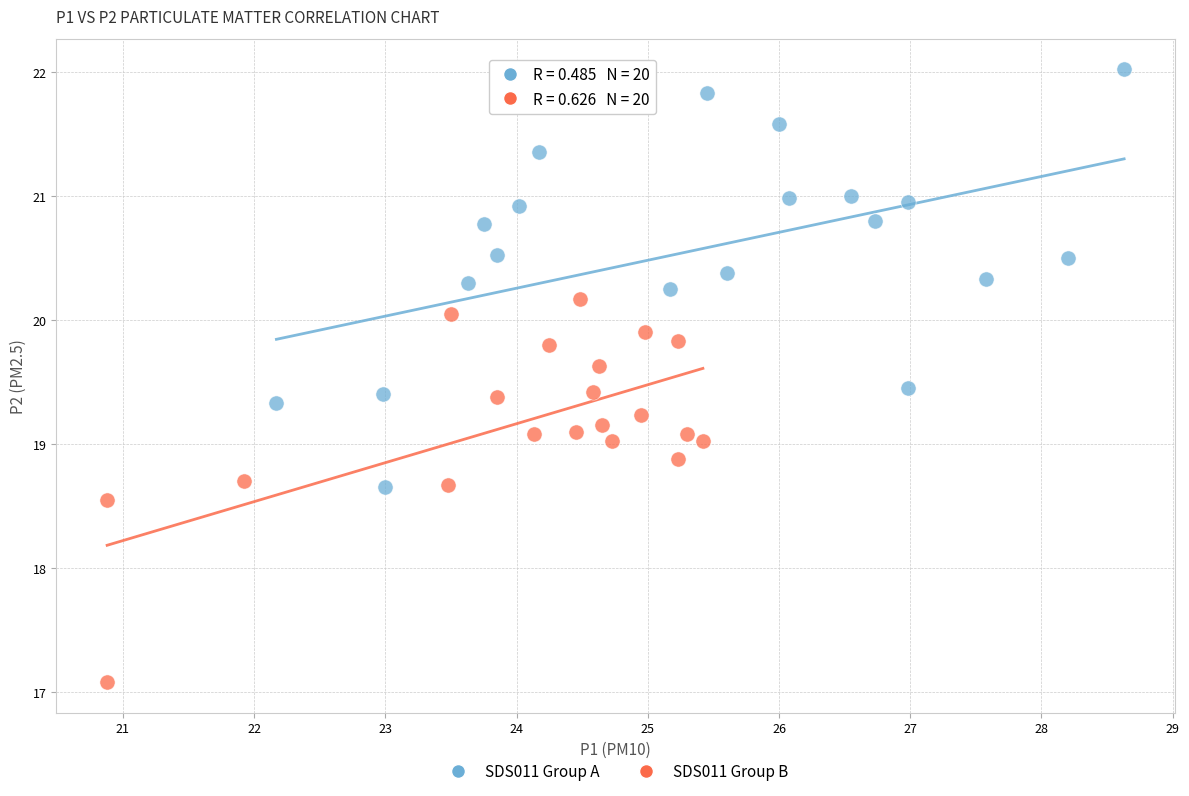

Which series contains the lowest Y value?

SDS011 Group B